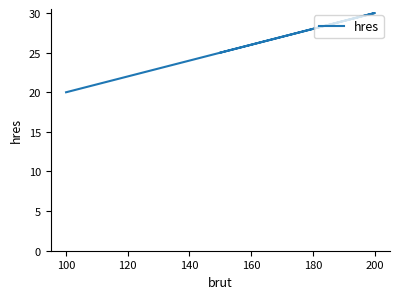

Which has a higher value, 120 or 80?

120